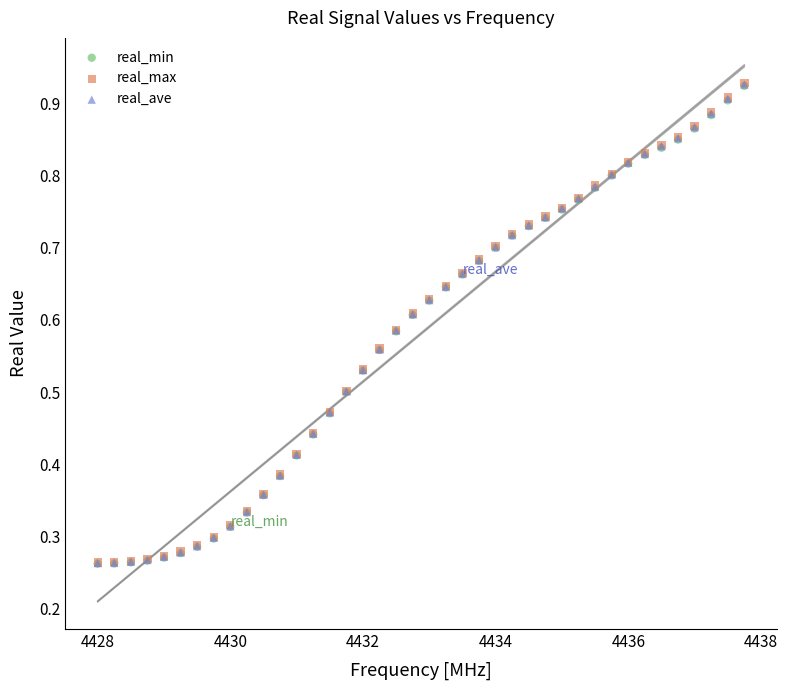

What are all the series names shown in the legend?

real_min, real_max, real_ave